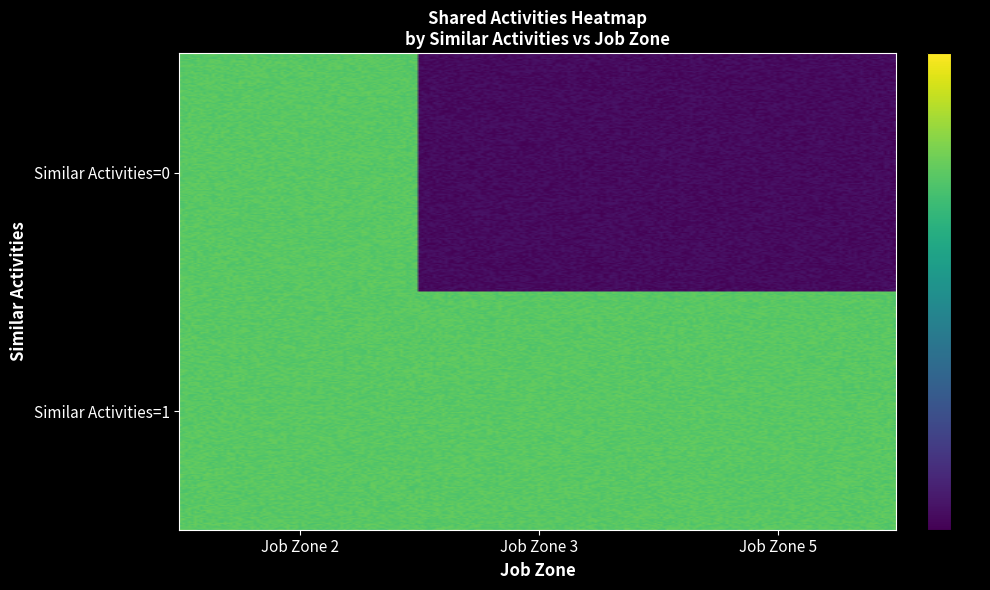

What is the total value across all series at Similar Activities=1?

1